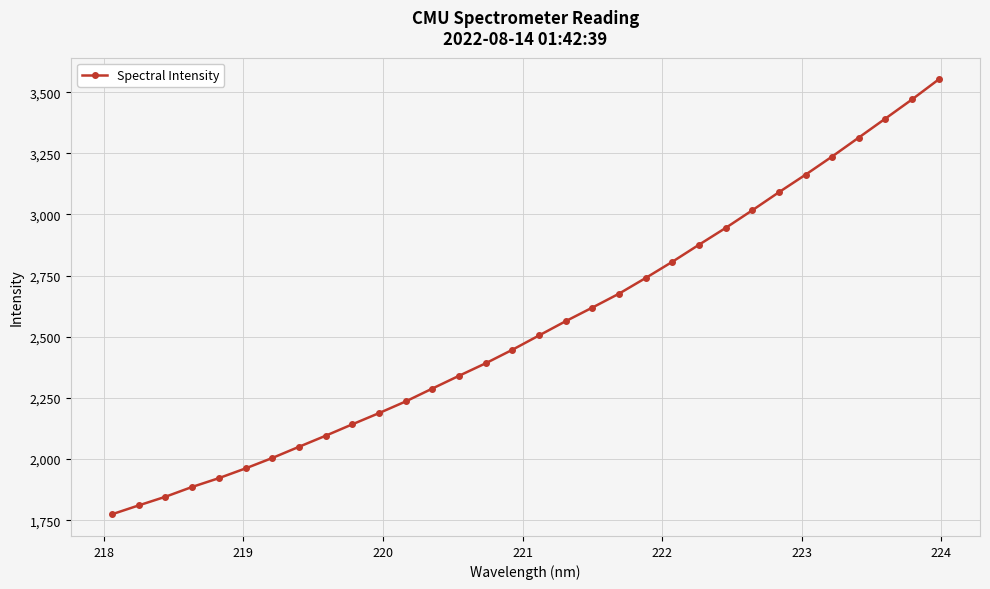

What is the minimum value shown in the chart?

1774.4